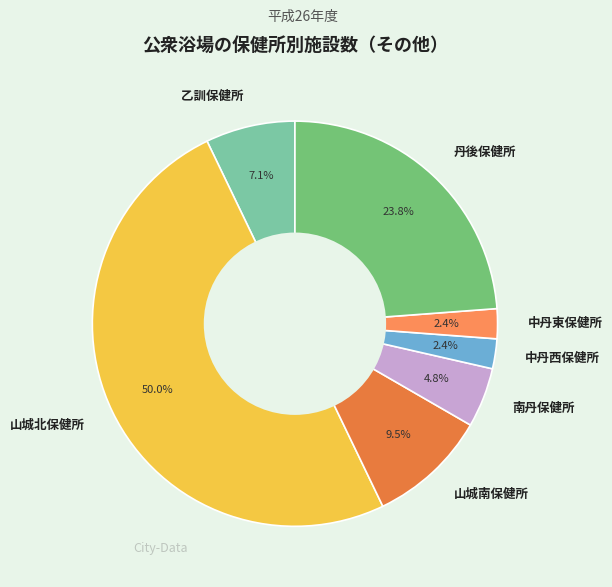

To the nearest percent, what is the combined percentage of 丹後保健所 and 南丹保健所?

29%